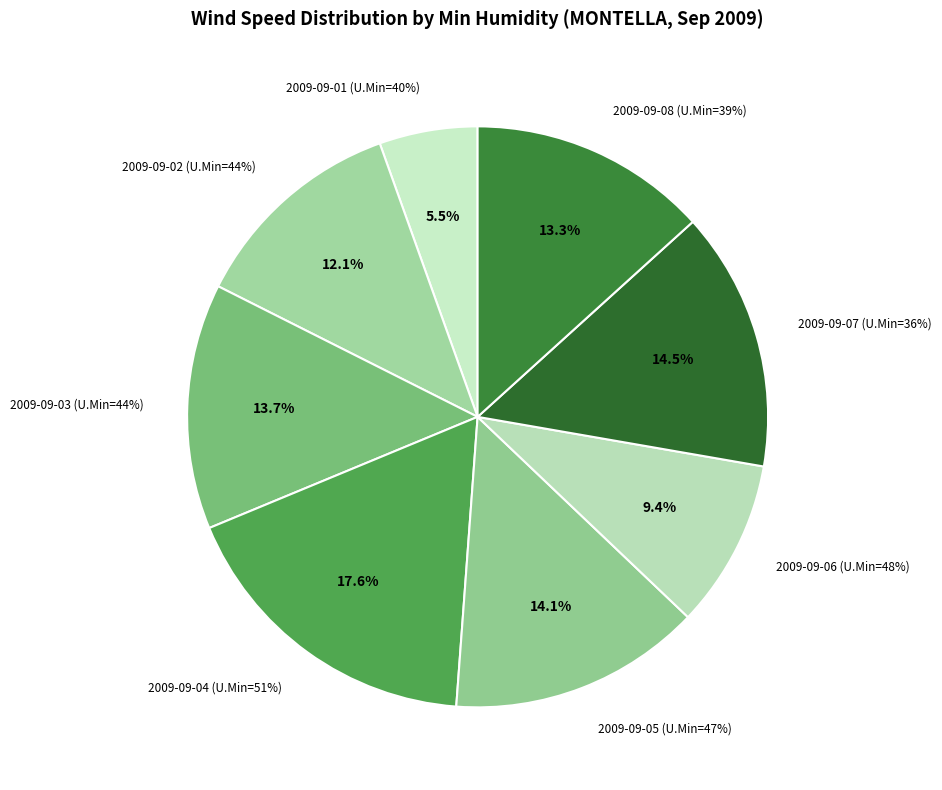

How much of the chart is everything except 48%?

90.6%